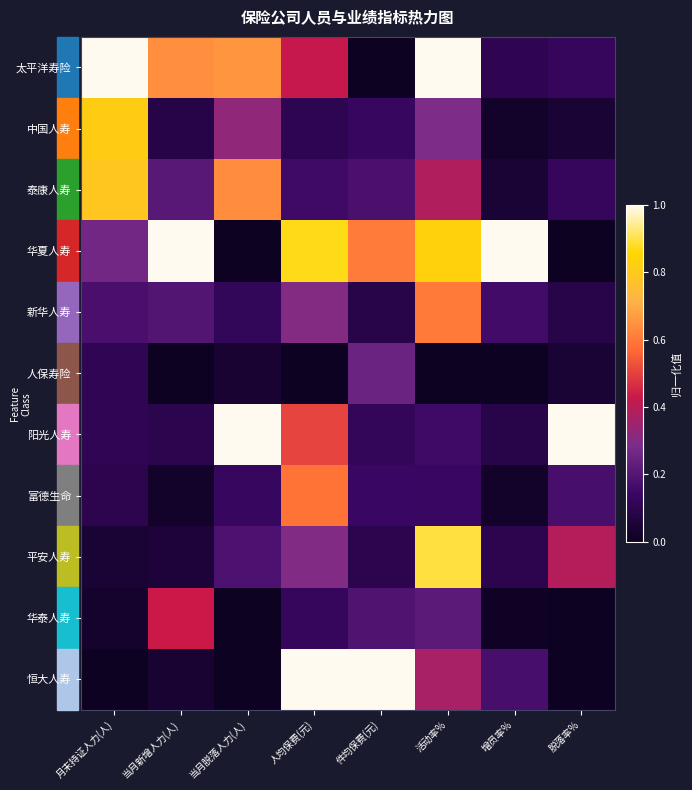

Reading right to left, what are all the values shown in this chart?

太平洋寿险: 脱落率%=0.1	增员率%=0.1	活动率%=1.0	件均保费(元)=0.0	人均保费(元)=0.4	当月脱落人力(人)=0.7	当月新增人力(人)=0.6	月末持证人力(人)=1.0
中国人寿: 脱落率%=0.0	增员率%=0.0	活动率%=0.3	件均保费(元)=0.1	人均保费(元)=0.1	当月脱落人力(人)=0.3	当月新增人力(人)=0.1	月末持证人力(人)=0.8
泰康人寿: 脱落率%=0.1	增员率%=0.0	活动率%=0.4	件均保费(元)=0.2	人均保费(元)=0.2	当月脱落人力(人)=0.6	当月新增人力(人)=0.2	月末持证人力(人)=0.8
华夏人寿: 脱落率%=0.0	增员率%=1.0	活动率%=0.8	件均保费(元)=0.6	人均保费(元)=0.9	当月脱落人力(人)=0.0	当月新增人力(人)=1.0	月末持证人力(人)=0.3
新华人寿: 脱落率%=0.1	增员率%=0.2	活动率%=0.6	件均保费(元)=0.1	人均保费(元)=0.3	当月脱落人力(人)=0.1	当月新增人力(人)=0.2	月末持证人力(人)=0.2
人保寿险: 脱落率%=0.0	增员率%=0.0	活动率%=0.0	件均保费(元)=0.3	人均保费(元)=0.0	当月脱落人力(人)=0.0	当月新增人力(人)=0.0	月末持证人力(人)=0.1
阳光人寿: 脱落率%=1.0	增员率%=0.1	活动率%=0.2	件均保费(元)=0.1	人均保费(元)=0.5	当月脱落人力(人)=1.0	当月新增人力(人)=0.1	月末持证人力(人)=0.1
富德生命: 脱落率%=0.2	增员率%=0.0	活动率%=0.1	件均保费(元)=0.1	人均保费(元)=0.6	当月脱落人力(人)=0.1	当月新增人力(人)=0.0	月末持证人力(人)=0.1
平安人寿: 脱落率%=0.4	增员率%=0.1	活动率%=0.9	件均保费(元)=0.1	人均保费(元)=0.3	当月脱落人力(人)=0.2	当月新增人力(人)=0.1	月末持证人力(人)=0.0
华泰人寿: 脱落率%=0.0	增员率%=0.0	活动率%=0.2	件均保费(元)=0.2	人均保费(元)=0.1	当月脱落人力(人)=0.0	当月新增人力(人)=0.4	月末持证人力(人)=0.0
恒大人寿: 脱落率%=0.0	增员率%=0.2	活动率%=0.4	件均保费(元)=1.0	人均保费(元)=1.0	当月脱落人力(人)=0.0	当月新增人力(人)=0.0	月末持证人力(人)=0.0